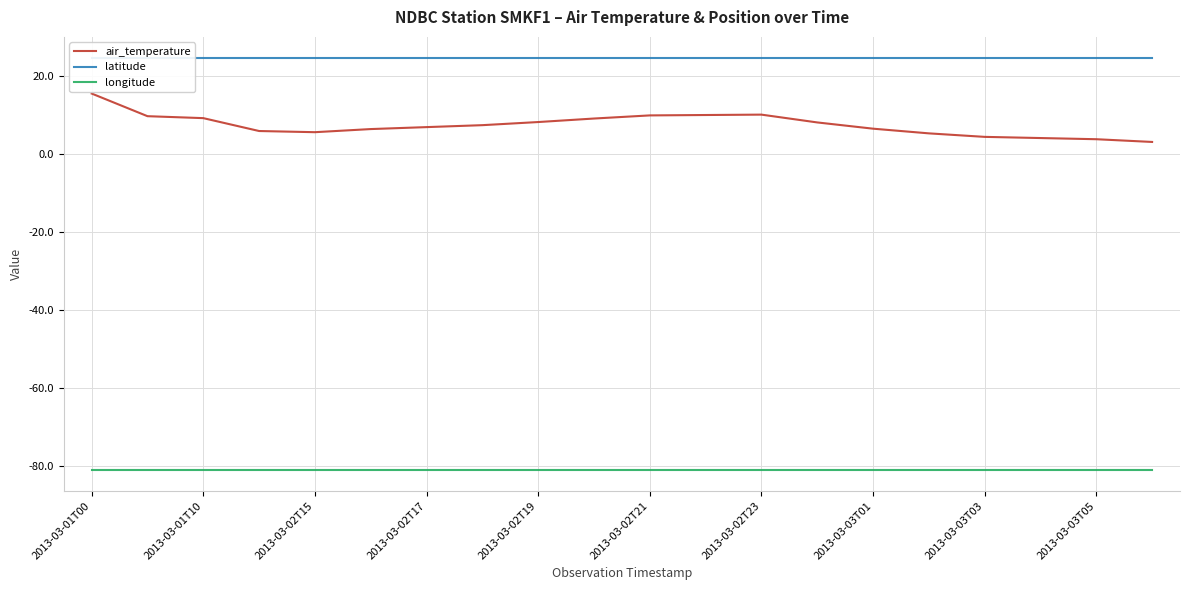

What are all the series names shown in the legend?

air_temperature, latitude, longitude